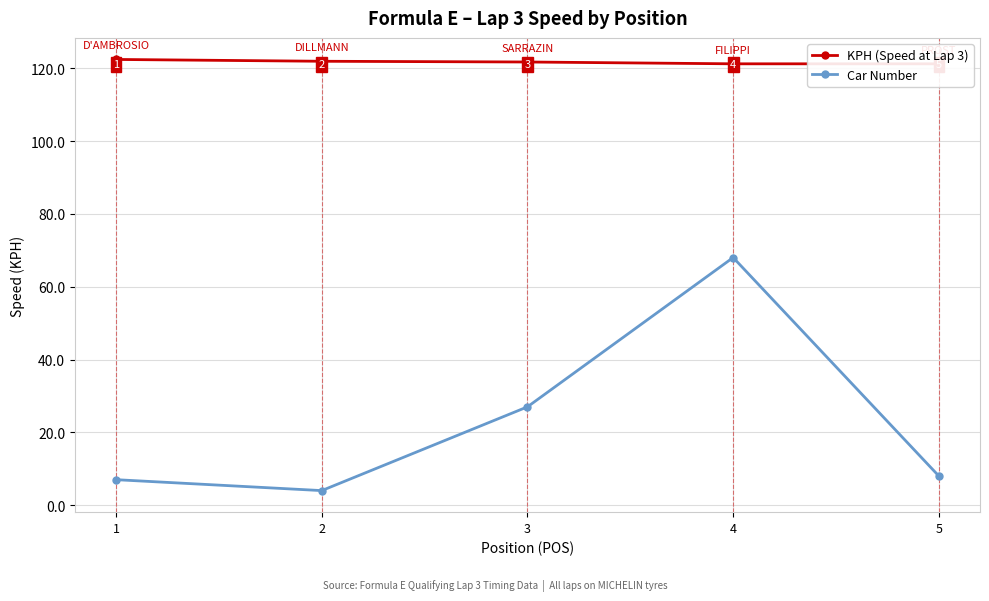

Reading left to right, transcribe all the data shown in this chart.

KPH (Speed at Lap 3): 122.4	121.9	121.7	121.2	121.2
Car Number: 7.0	4.0	27.0	68.0	8.0